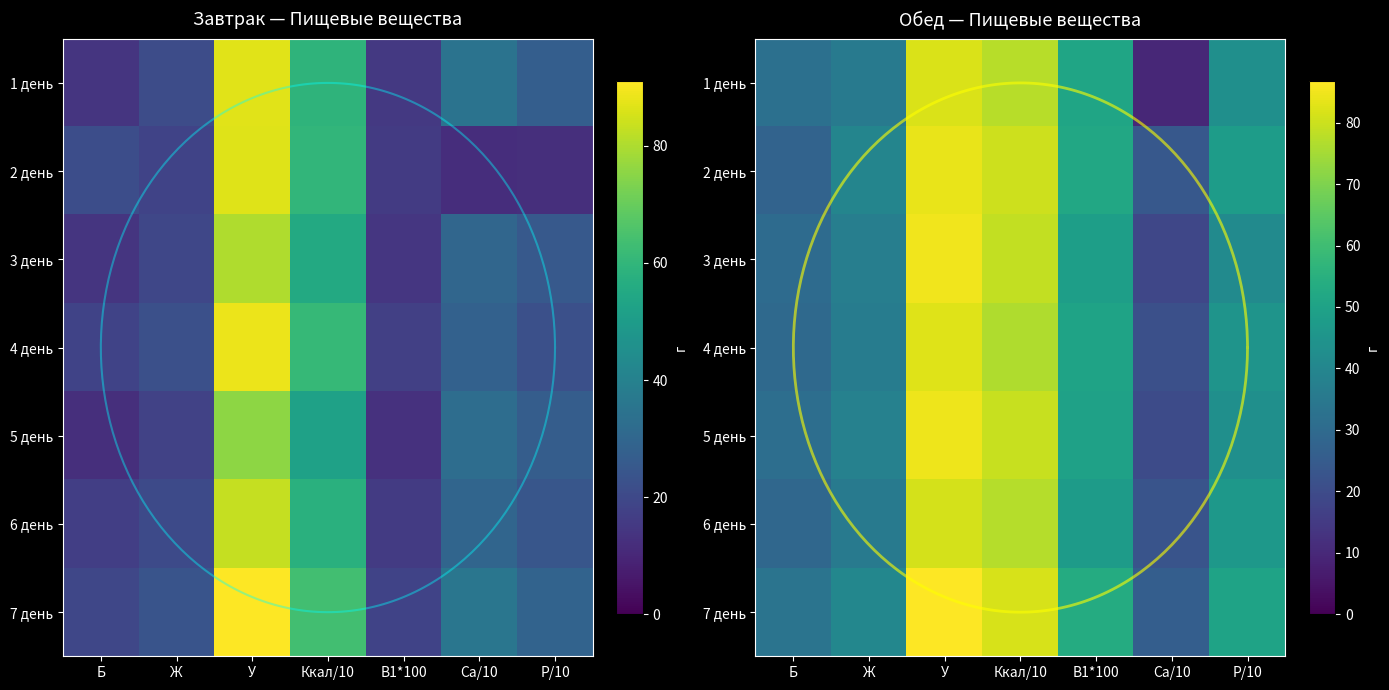

At which label is 6 день closest to 51?

В1*100